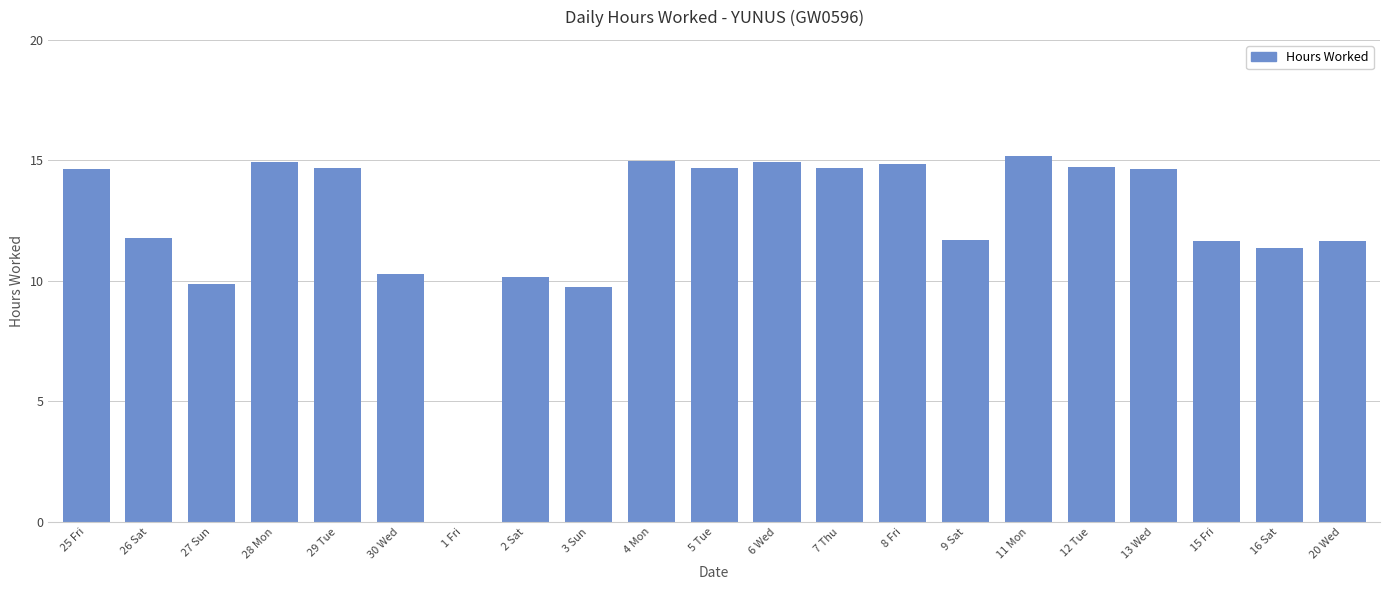

What is the change in value from 25 Fri to 26 Sat?

-2.9